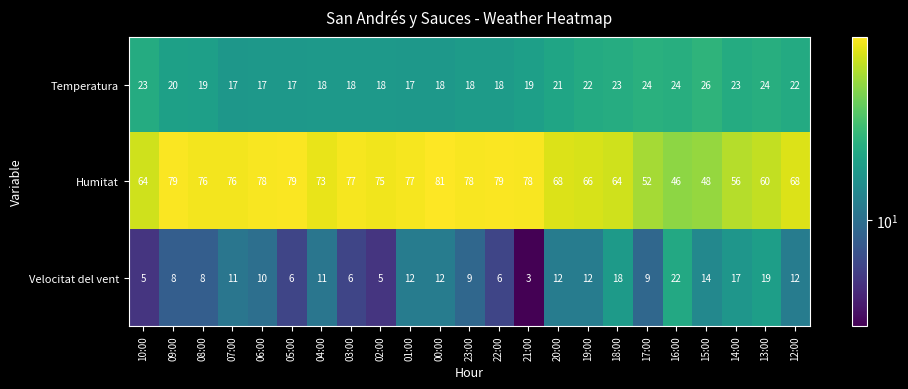

What is the approximate value of Temperatura at 05:00?

17